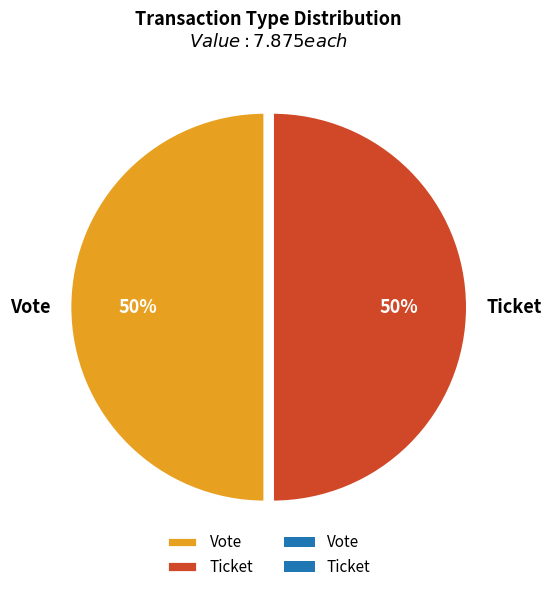

What is the ratio of the value at Ticket to the value at Vote?

1.0